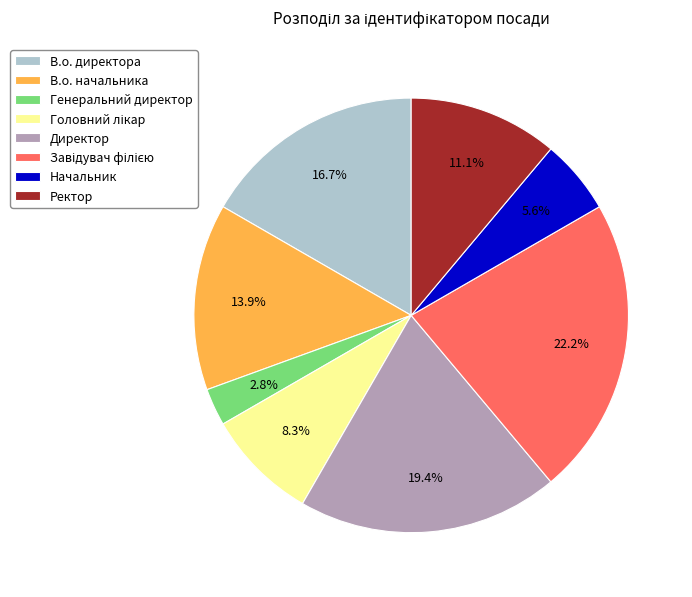

Is there a majority slice in this chart?

No